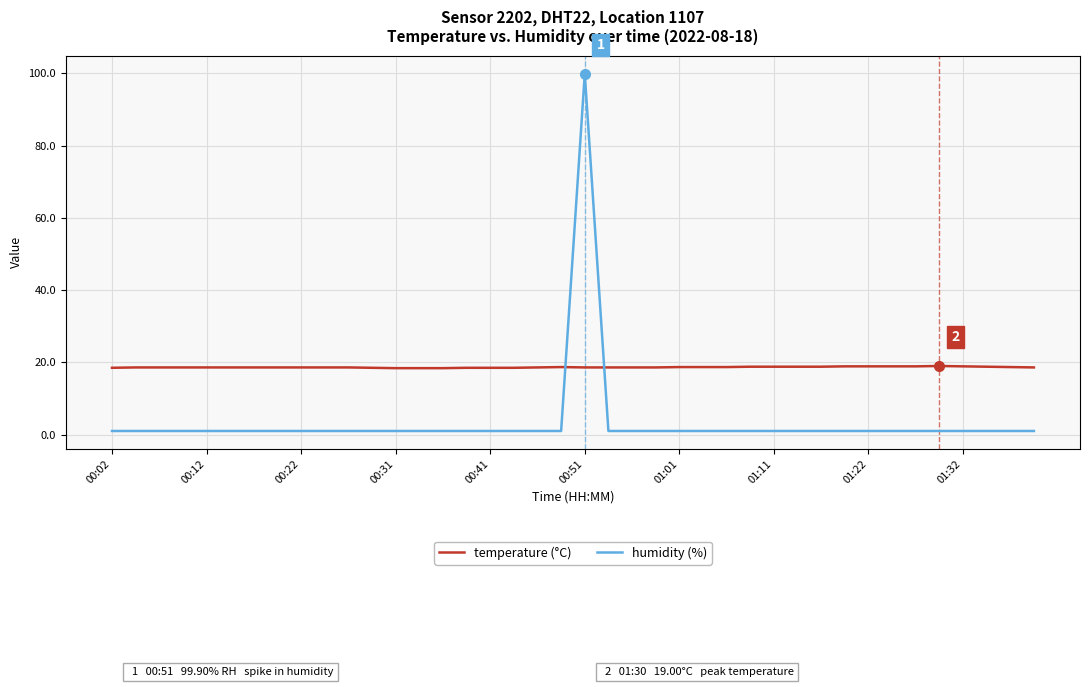

Which series has the widest spread of values?

humidity (%)